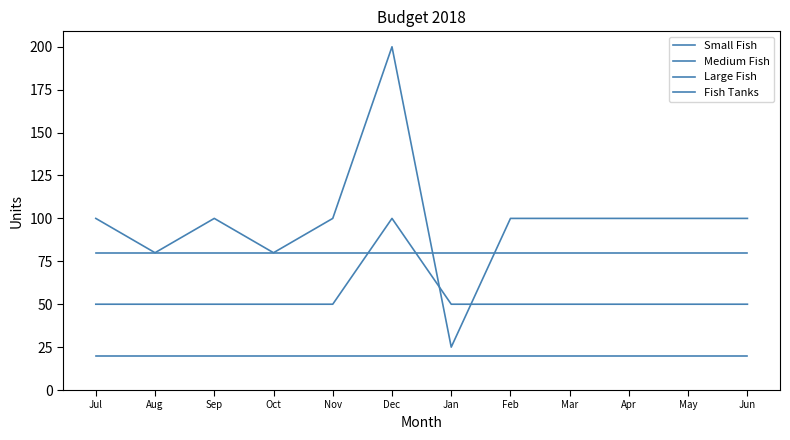

At which category is the sum across all series the highest?

Dec